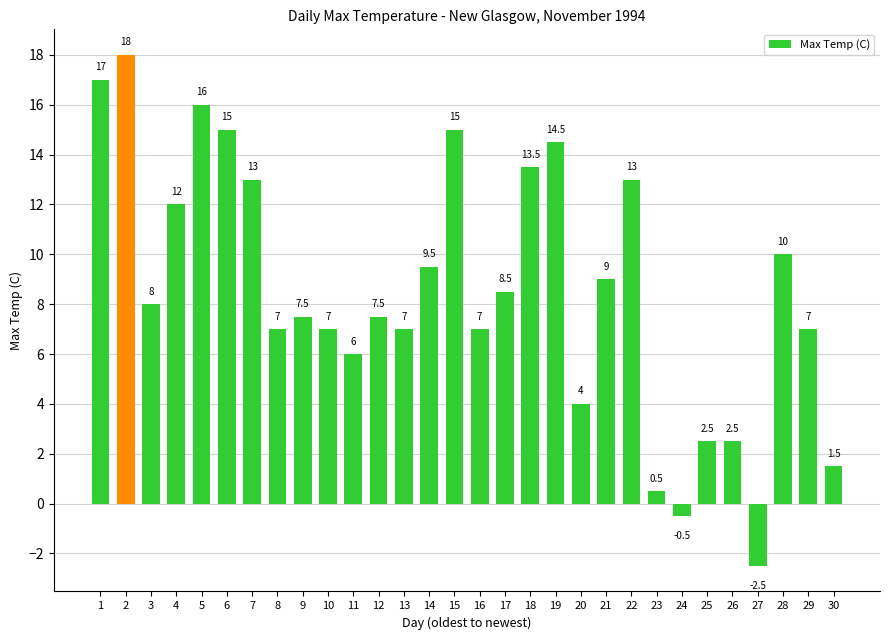

What is the value of the 12th bar from the left?

7.5